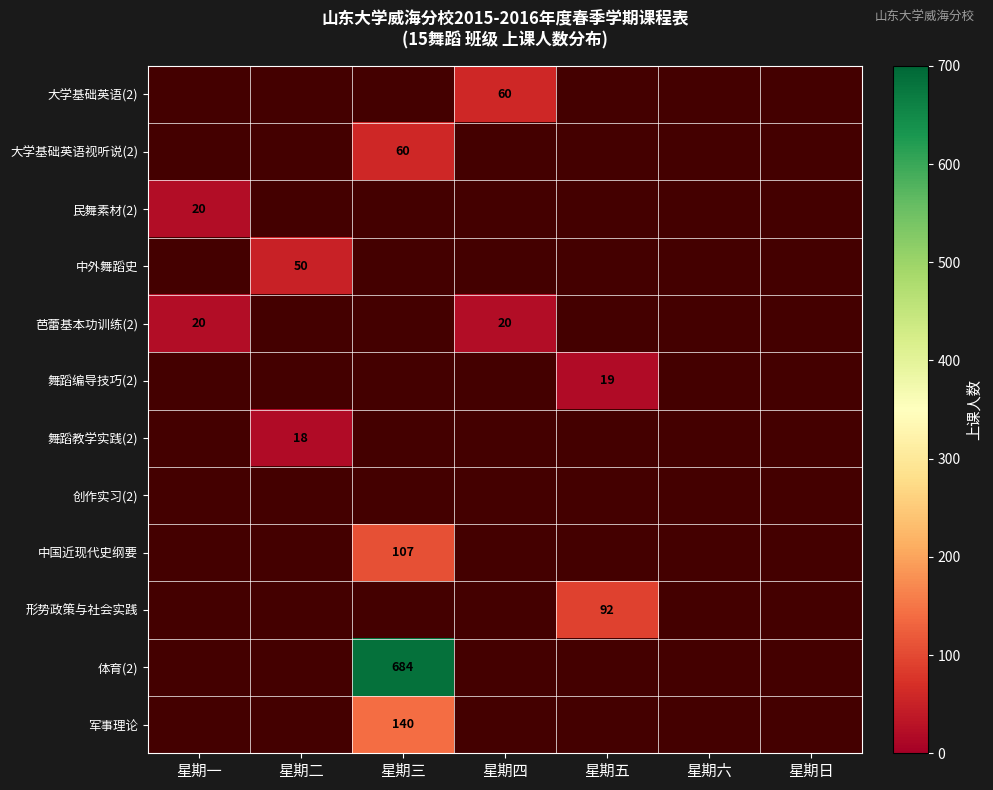

Is it true that 民舞素材(2) equals 13 at 星期一?

False